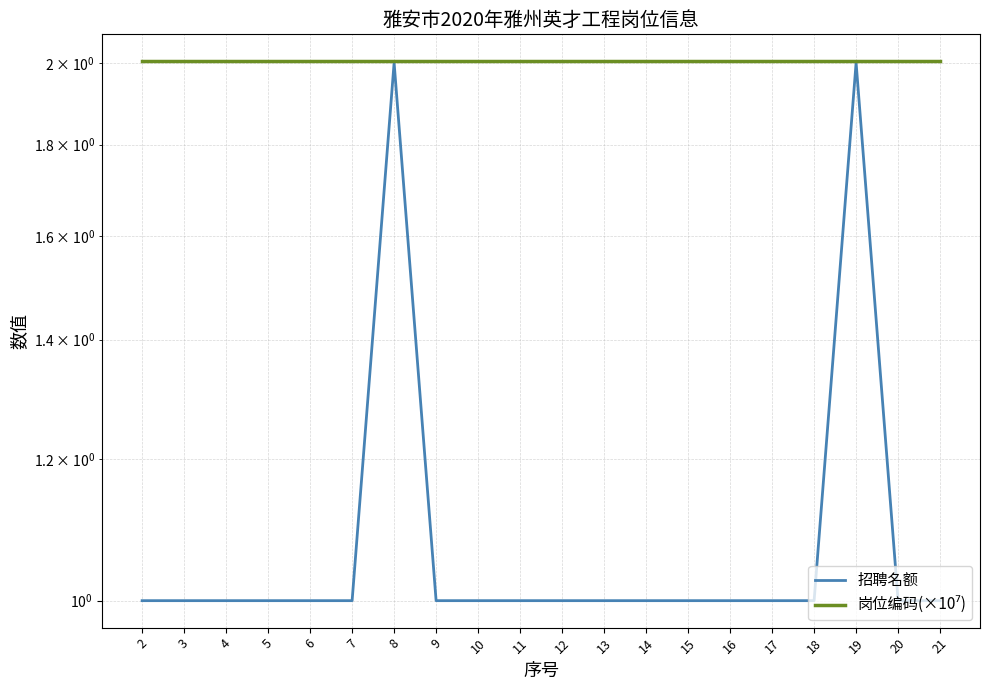

Reading left to right, extract all data points from this chart.

招聘名额: 2=1.0	3=1.0	4=1.0	5=1.0	6=1.0	7=1.0	8=2.0	9=1.0	10=1.0	11=1.0	12=1.0	13=1.0	14=1.0	15=1.0	16=1.0	17=1.0	18=1.0	19=2.0	20=1.0	21=1.0
岗位编码(×10⁷): 2=2.0	3=2.0	4=2.0	5=2.0	6=2.0	7=2.0	8=2.0	9=2.0	10=2.0	11=2.0	12=2.0	13=2.0	14=2.0	15=2.0	16=2.0	17=2.0	18=2.0	19=2.0	20=2.0	21=2.0